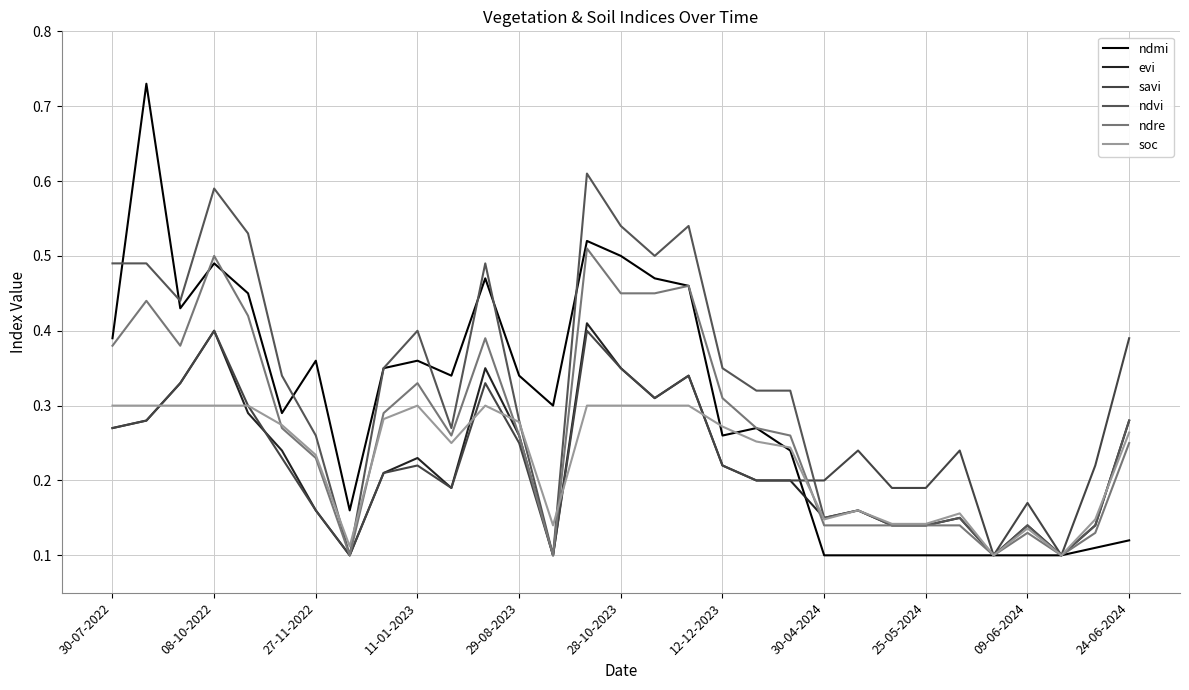

What is the highest value of the savi series?

0.4